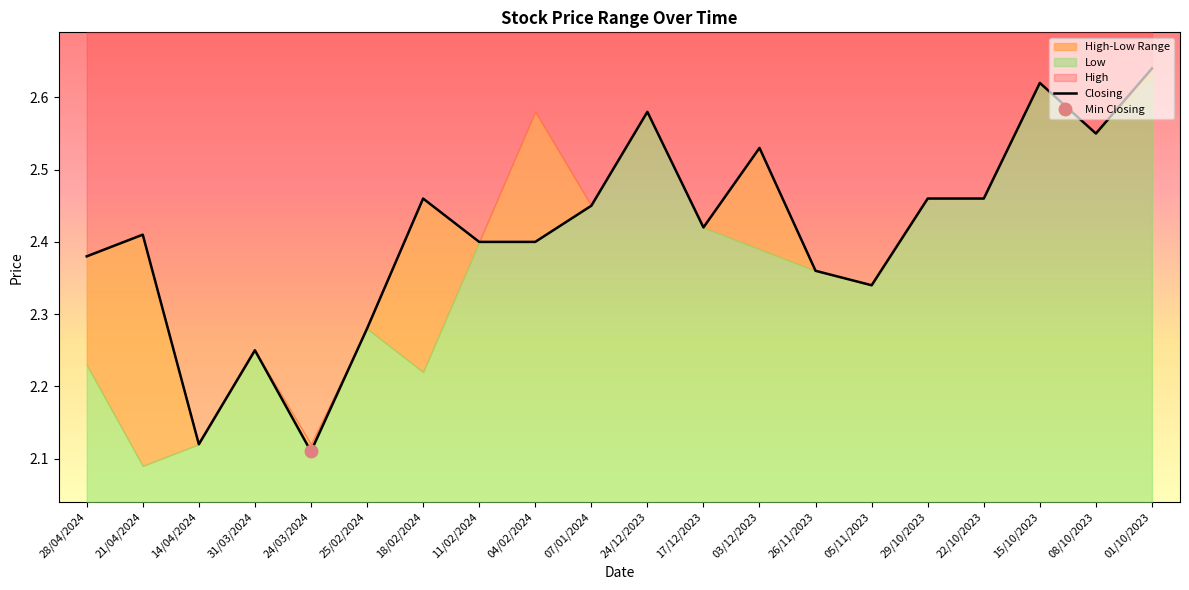

What is the value of the 17th point from the left?

2.5